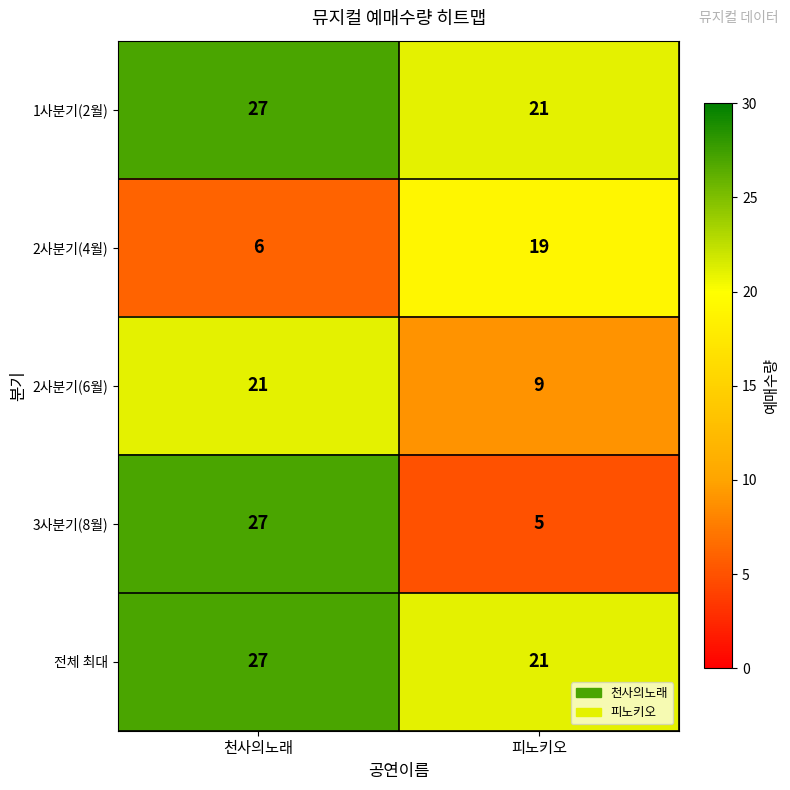

Which series has the widest spread of values?

3사분기(8월)